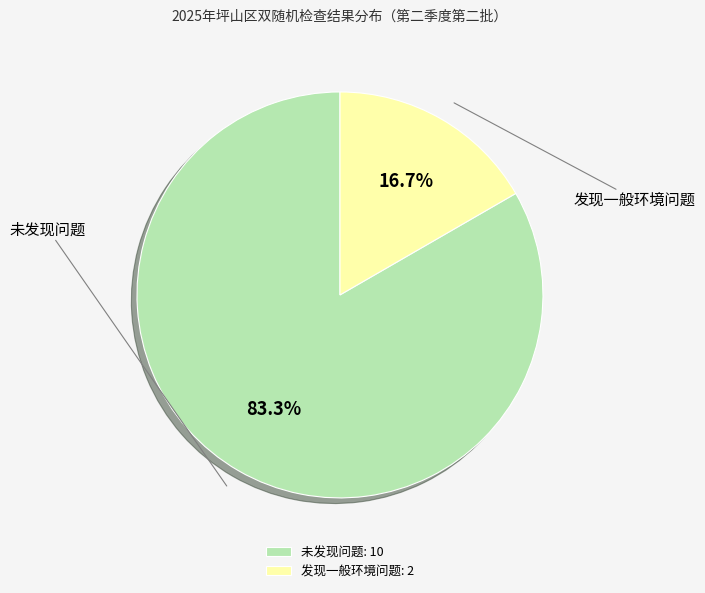

Is it true that 发现一般环境问题 is 17% of the pie?

True